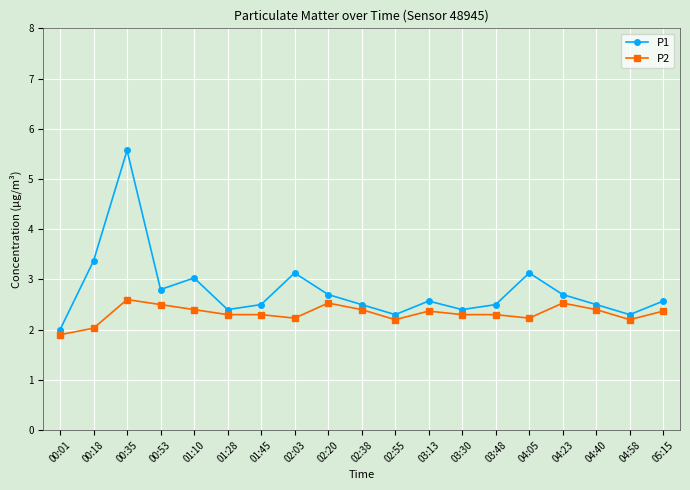

At which category is the sum across all series the highest?

00:35